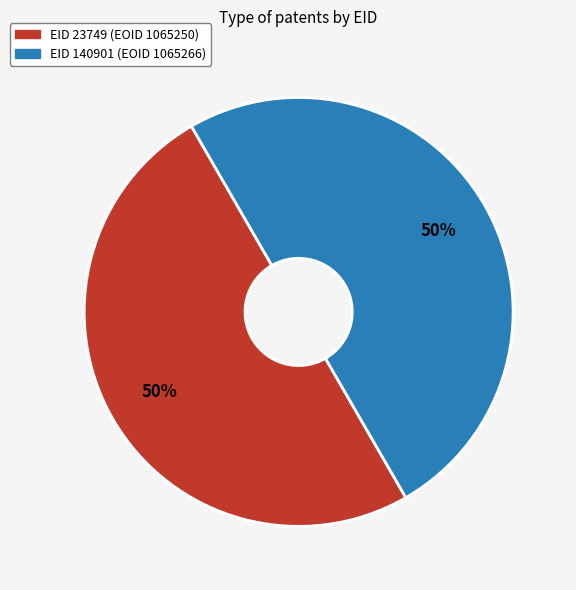

To the nearest percent, what is the average slice percentage?

50%